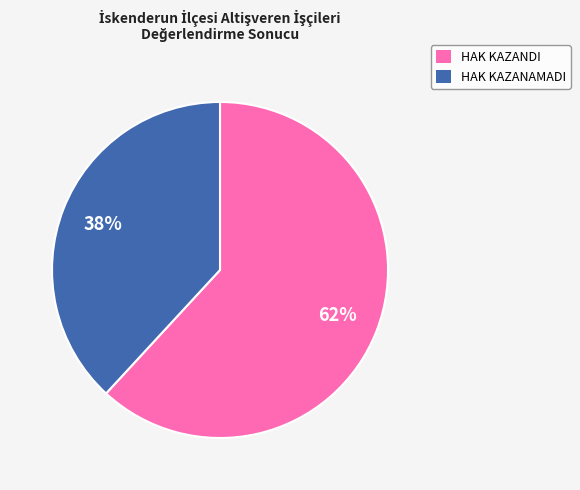

To the nearest percent, what is the difference between the largest and smallest slice percentages?

24%